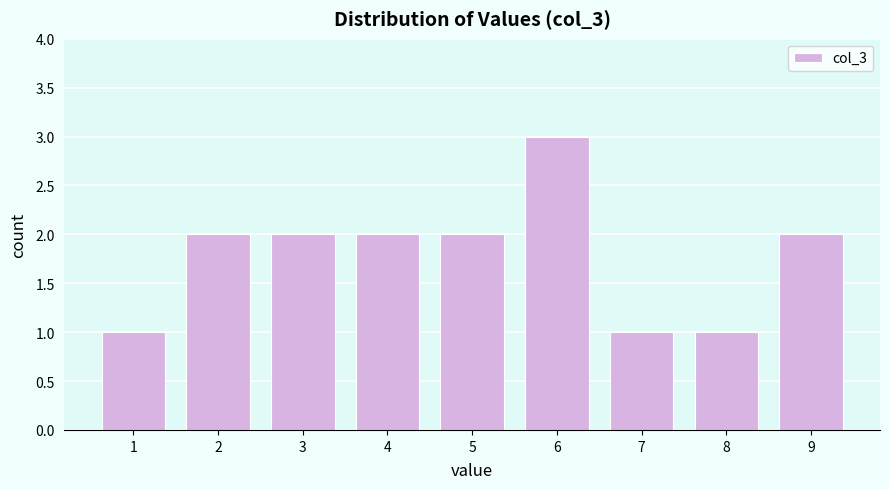

Reading left to right, transcribe all the data shown in this chart.

1=1	2=2	3=2	4=2	5=2	6=3	7=1	8=1	9=2